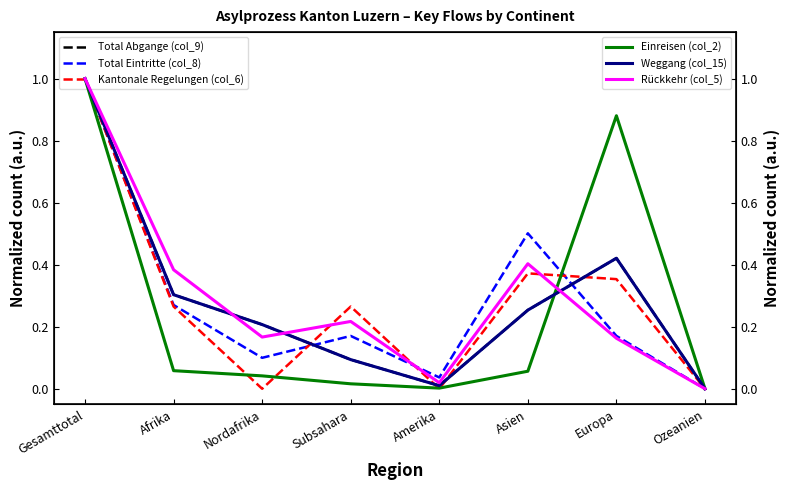

Reading left to right, list all the values displayed in this chart.

Total Abgange (col_9): Gesamttotal=1.0	Afrika=0.3	Nordafrika=0.2	Subsahara=0.1	Amerika=0.0	Asien=0.3	Europa=0.4	Ozeanien=0.0
Total Eintritte (col_8): Gesamttotal=1.0	Afrika=0.3	Nordafrika=0.1	Subsahara=0.2	Amerika=0.0	Asien=0.5	Europa=0.2	Ozeanien=0.0
Kantonale Regelungen (col_6): Gesamttotal=1.0	Afrika=0.3	Nordafrika=0.0	Subsahara=0.3	Amerika=0.0	Asien=0.4	Europa=0.4	Ozeanien=0.0
Einreisen (col_2): Gesamttotal=1.0	Afrika=0.1	Nordafrika=0.0	Subsahara=0.0	Amerika=0.0	Asien=0.1	Europa=0.9	Ozeanien=0.0
Weggang (col_15): Gesamttotal=1.0	Afrika=0.3	Nordafrika=0.2	Subsahara=0.1	Amerika=0.0	Asien=0.3	Europa=0.4	Ozeanien=0.0
Rückkehr (col_5): Gesamttotal=1.0	Afrika=0.4	Nordafrika=0.2	Subsahara=0.2	Amerika=0.0	Asien=0.4	Europa=0.2	Ozeanien=0.0